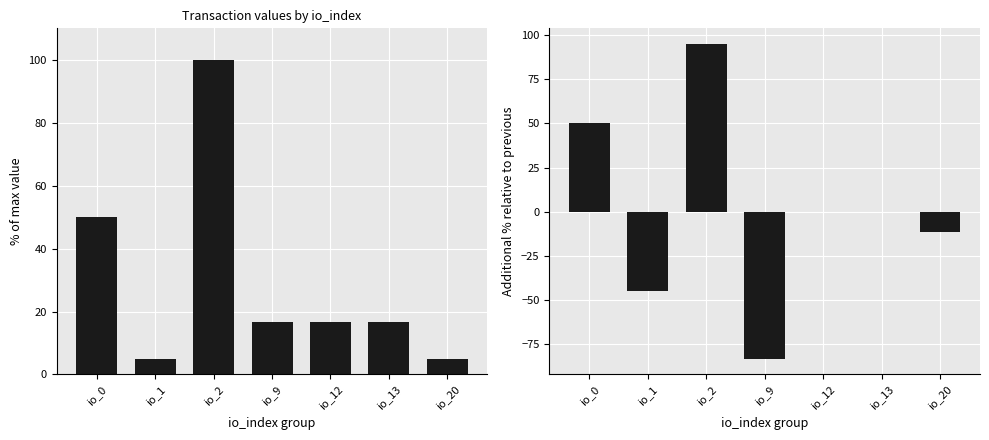

What is the sum of the incremental value values at io_1 and io_2?

50.0